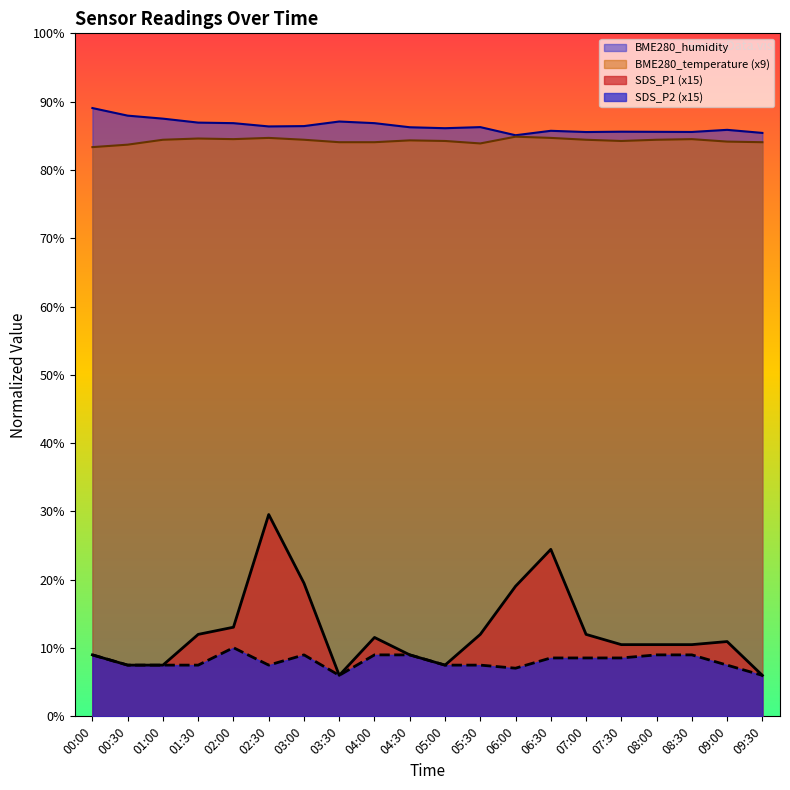

Reading right to left, what are all the values shown in this chart?

SDS_P1: 6.0	10.9	10.5	10.5	10.5	12.0	24.4	19.1	12.0	7.5	9.0	11.6	6.0	19.5	29.6	13.1	12.0	7.5	7.5	9.0
SDS_P2: 6.0	7.5	9.0	9.0	8.5	8.5	8.5	7.0	7.5	7.5	9.0	9.0	6.0	9.0	7.5	10.1	7.5	7.5	7.5	9.0
BME280_temperature: 84.1	84.1	84.5	84.4	84.2	84.4	84.7	84.9	83.9	84.2	84.3	84.1	84.1	84.4	84.7	84.5	84.6	84.4	83.7	83.3
BME280_humidity: 85.4	85.9	85.6	85.6	85.6	85.5	85.7	85.1	86.3	86.1	86.2	86.8	87.1	86.4	86.4	86.8	86.9	87.5	88.0	89.1